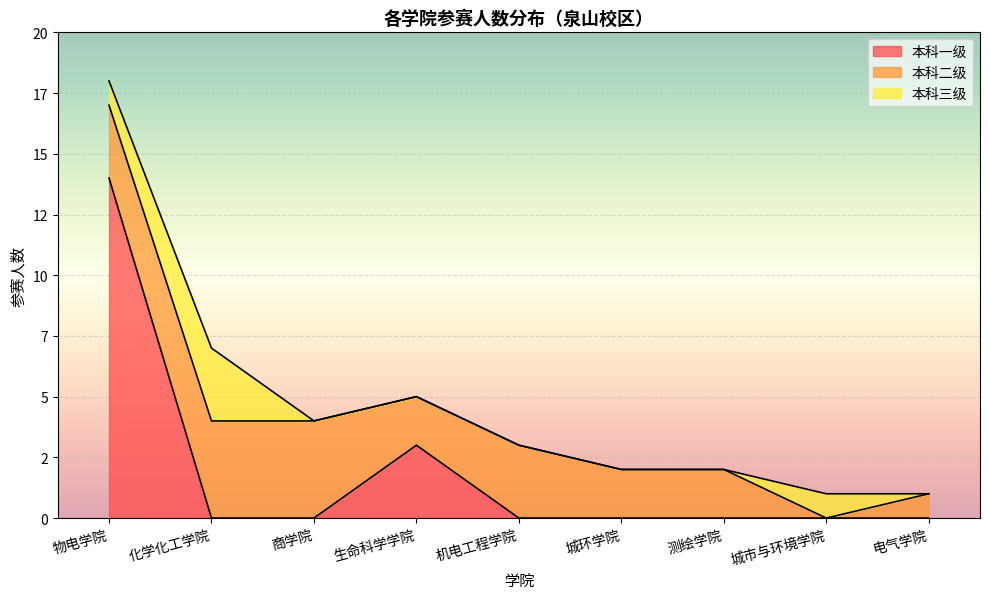

What is the label of the 9th point from the left?

电气学院